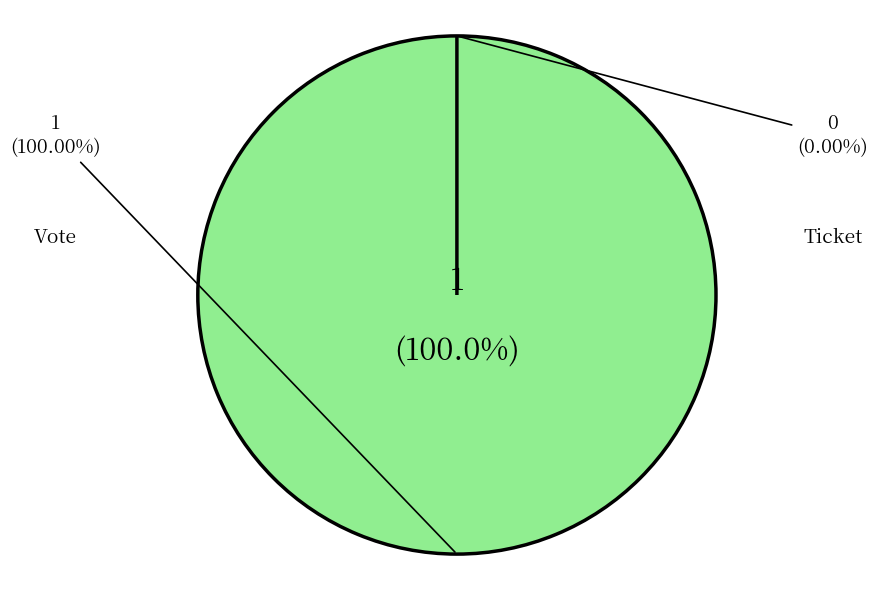

Which slice represents more than half of the pie?

Vote